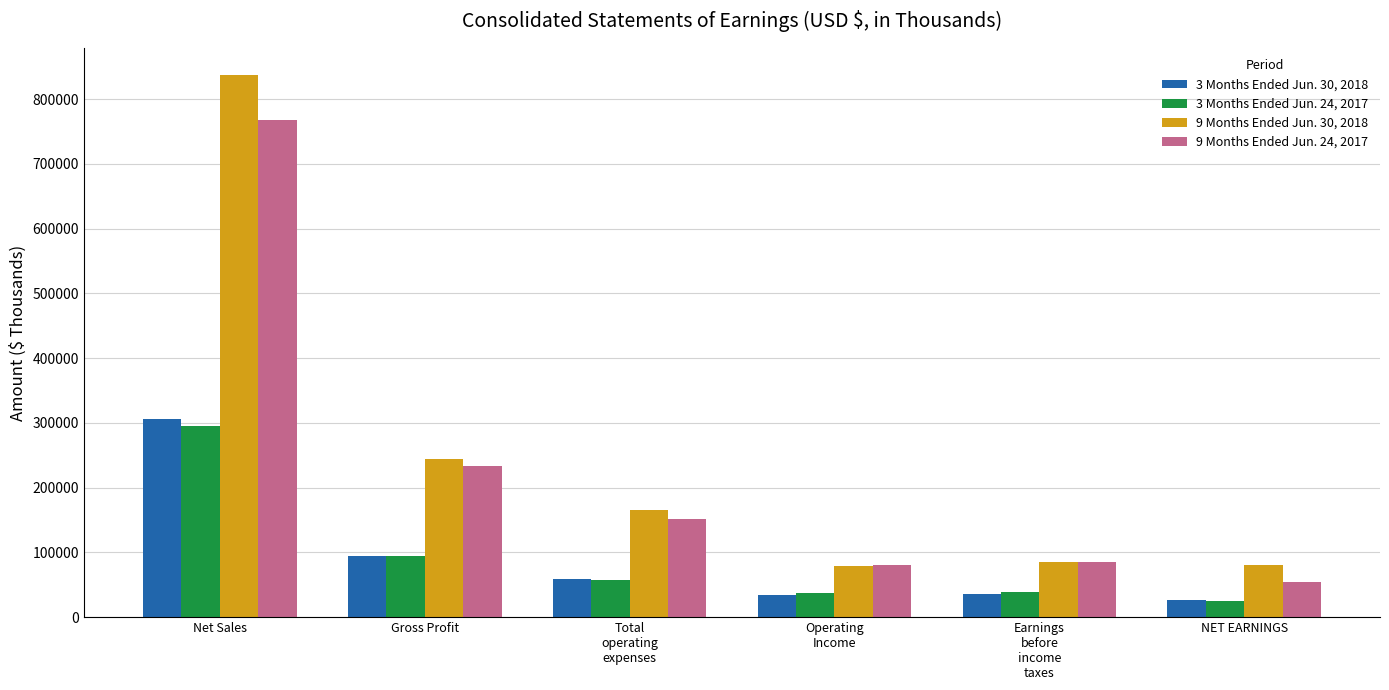

At how many categories does at least one series exceed 359438?

1